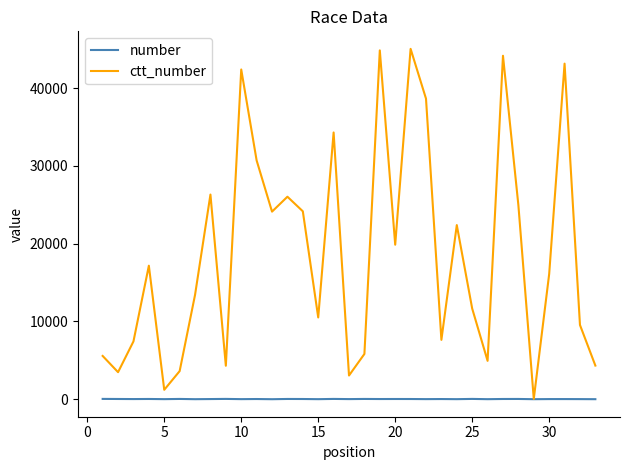

List the series in order of their overall mean, lowest first.

number, ctt_number